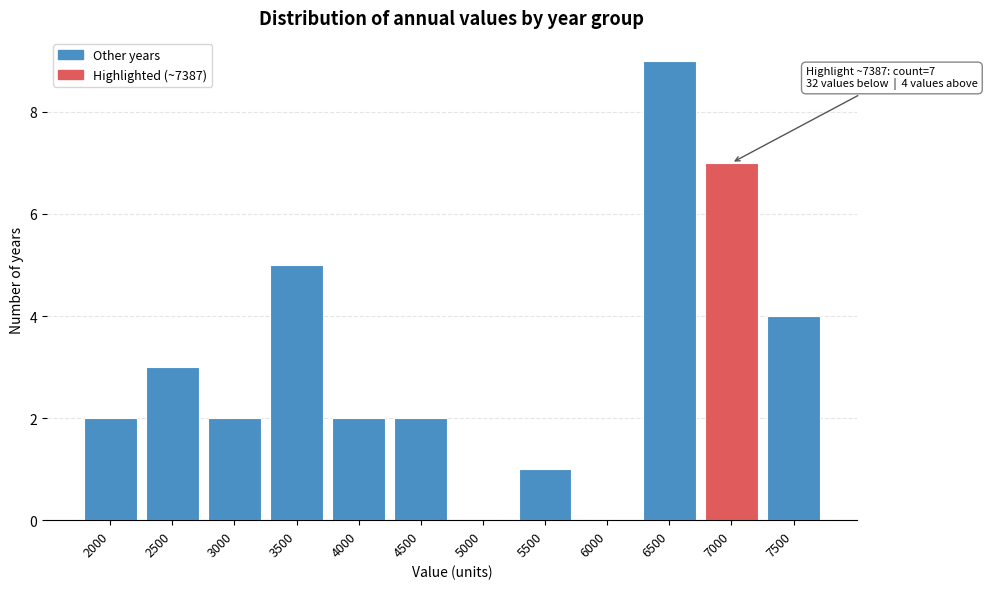

Reading left to right, list all the values displayed in this chart.

2000=2	2500=3	3000=2	3500=5	4000=2	4500=2	5000=0	5500=1	6000=0	6500=9	7000=7	7500=4